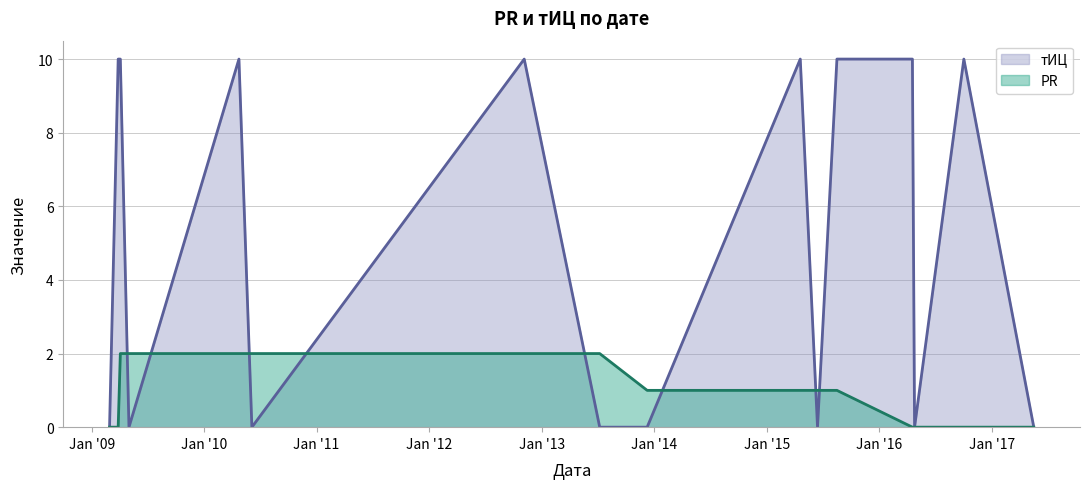

True or false: тИЦ has more than 1 interior local peaks.

True